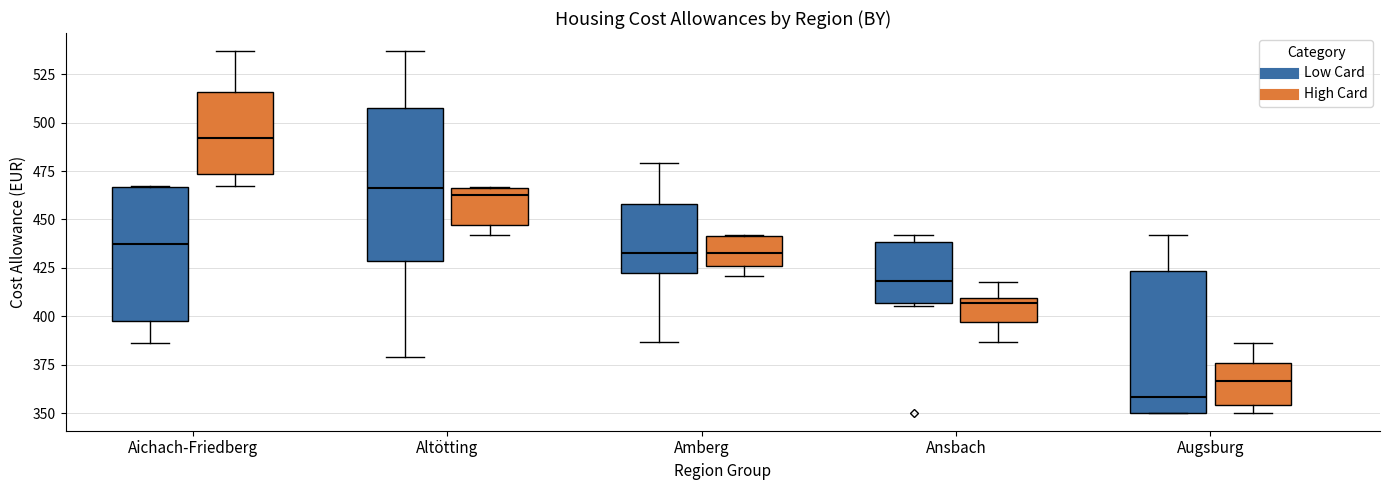

Which box's median line is the highest?

Aichach-Friedberg (High Card)